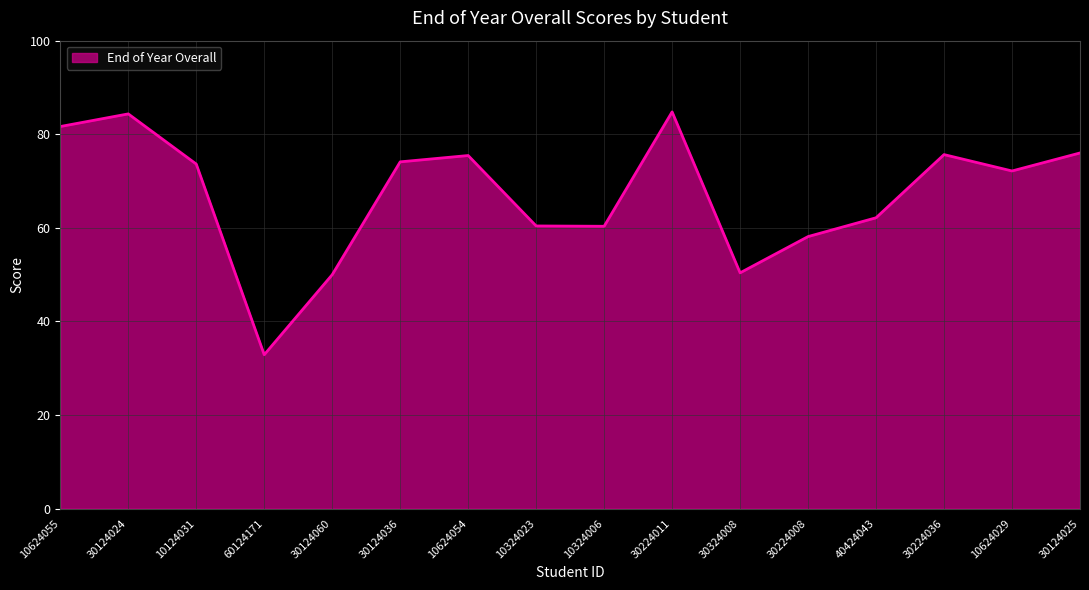

True or false: there are more than 1 points higher than both neighbors.

True